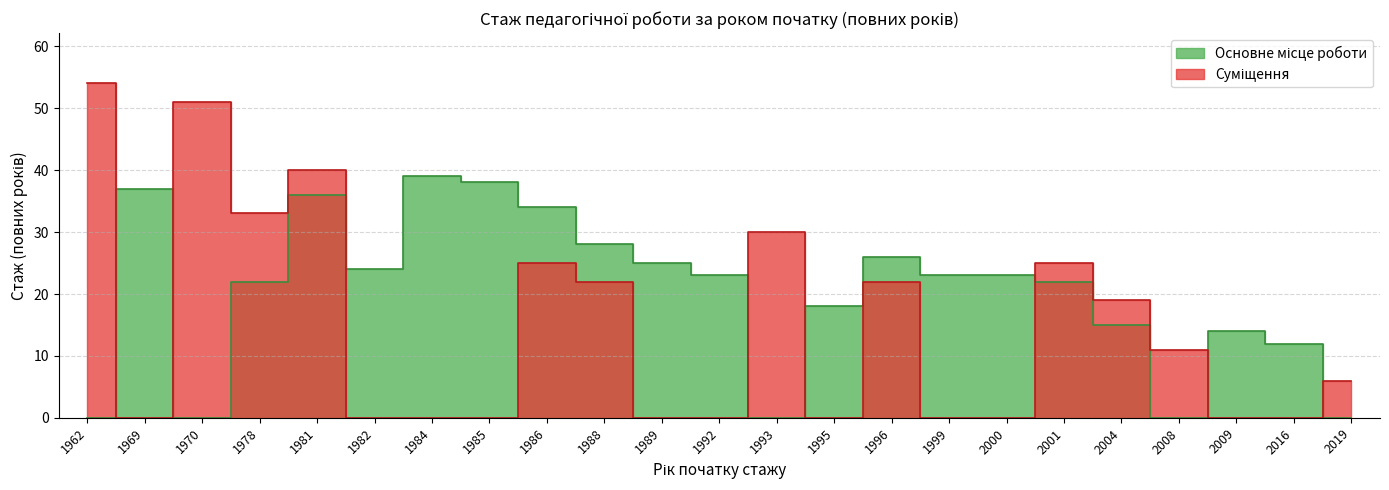

What is the sum of the Суміщення values at 2001 and 1984?

25